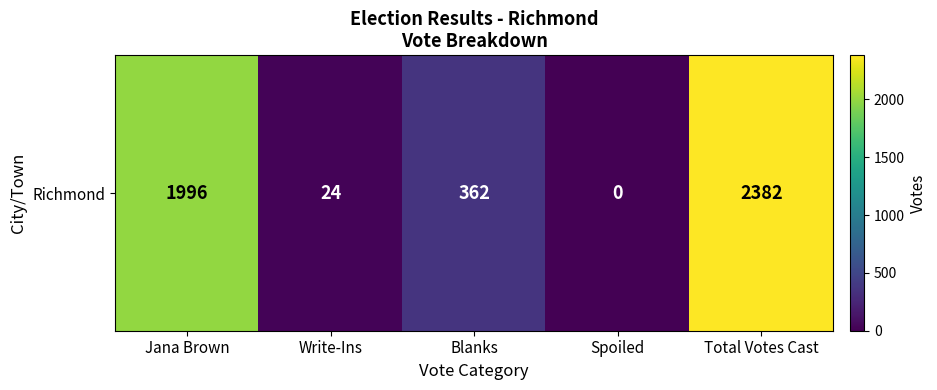

Reading right to left, list all the values displayed in this chart.

Total Votes Cast=2382	Spoiled=0	Blanks=362	Write-Ins=24	Jana Brown=1996